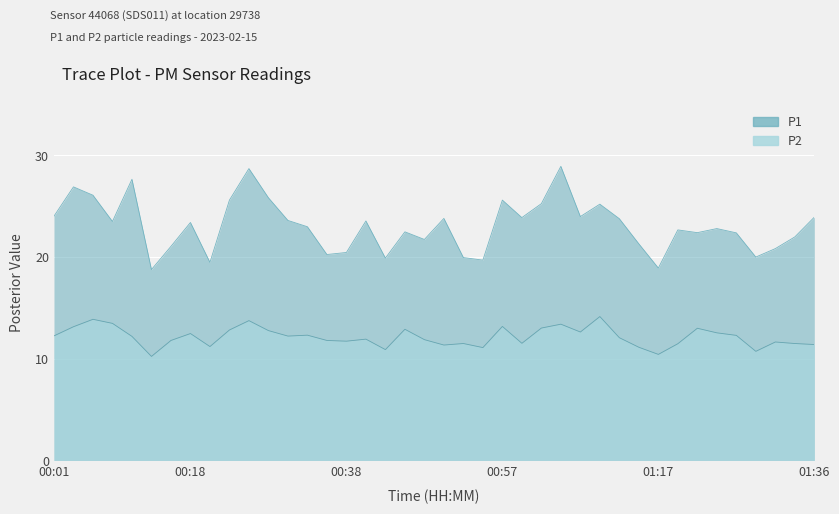

Reading right to left, transcribe all the data shown in this chart.

P1: 23.9	22.0	20.8	20.0	22.4	22.8	22.4	22.7	18.9	21.3	23.8	25.2	24.0	28.9	25.2	23.9	25.6	19.7	19.9	23.8	21.7	22.5	19.9	23.6	20.4	20.2	23.0	23.6	25.8	28.7	25.6	19.5	23.4	21.1	18.8	27.6	23.5	26.1	26.9	24.0
P2: 11.4	11.5	11.7	10.7	12.3	12.6	13.0	11.5	10.4	11.1	12.1	14.2	12.6	13.4	13.0	11.5	13.2	11.1	11.5	11.3	11.9	12.9	10.9	11.9	11.7	11.8	12.3	12.2	12.8	13.8	12.8	11.2	12.5	11.8	10.2	12.2	13.5	13.9	13.2	12.2